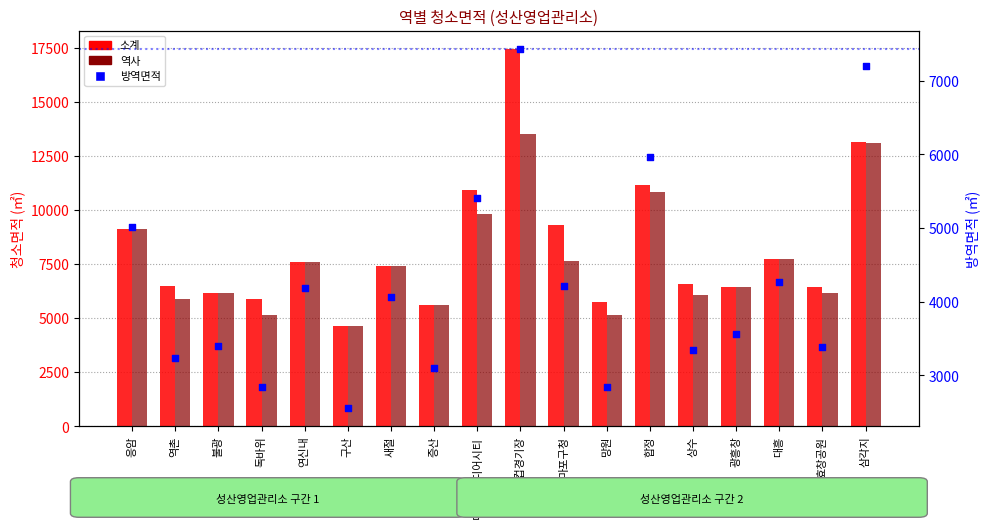

Which series contains the lowest Y value?

방역면적